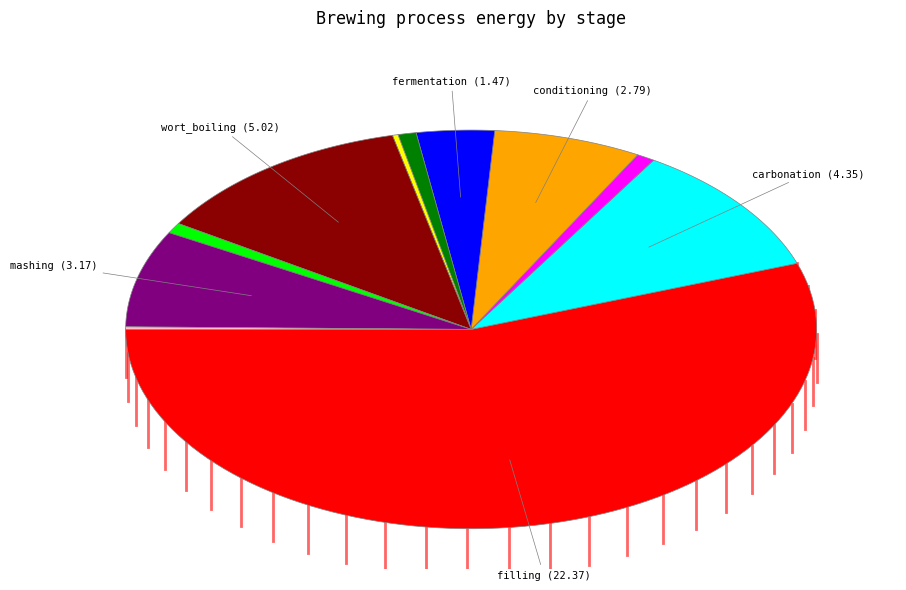

Rank the categories by value from lowest to highest.

malt_milling, whirlpool_separation, lautering, wort_cooling, filtration, fermentation, conditioning, mashing, carbonation, wort_boiling, filling